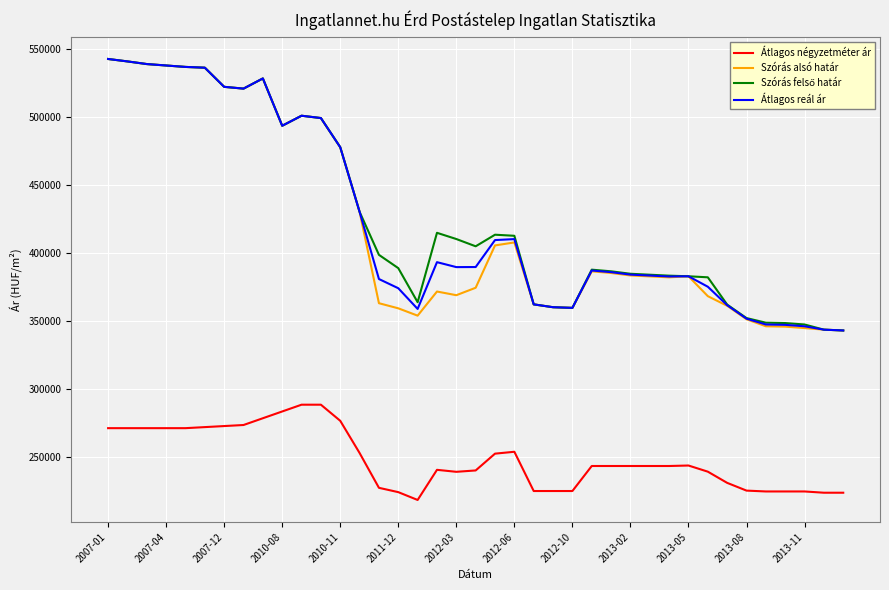

How many lines are shown in the chart?

4